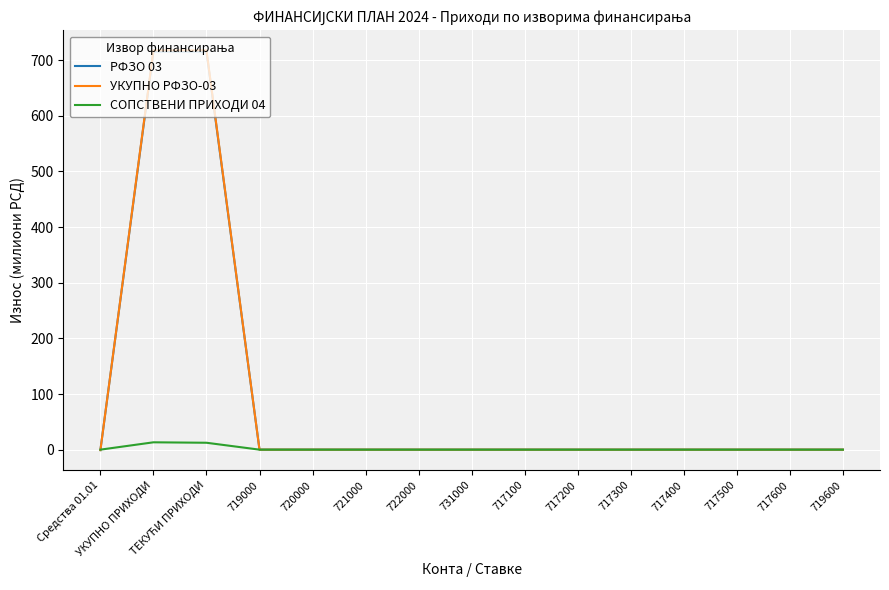

What is the greatest value displayed?

717.6